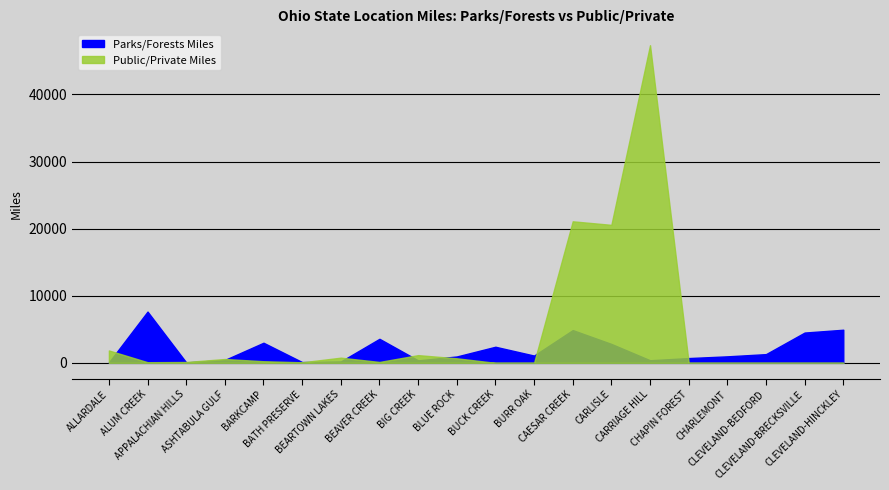

What position from the right is BEAVER CREEK?

13